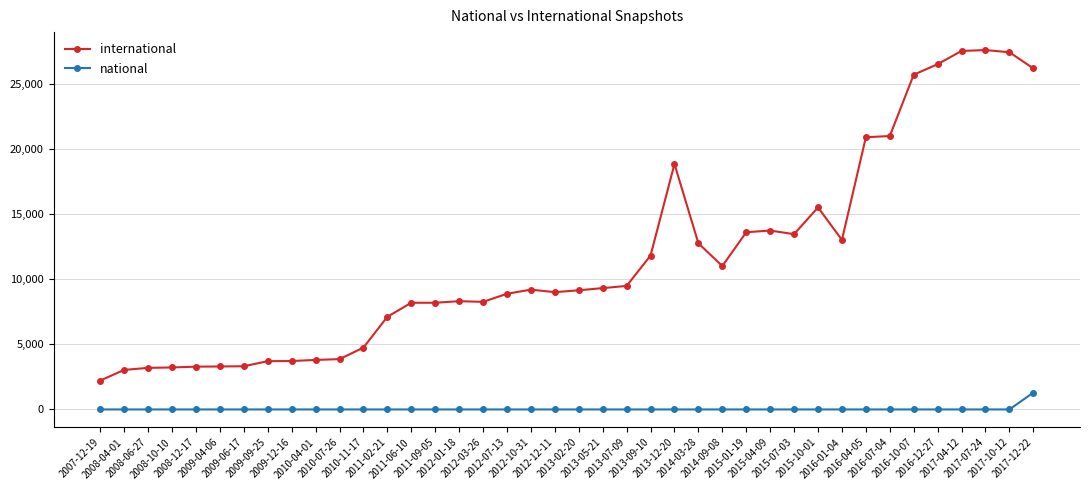

The international series shows 36468 at 2017-10-12. True or false?

False